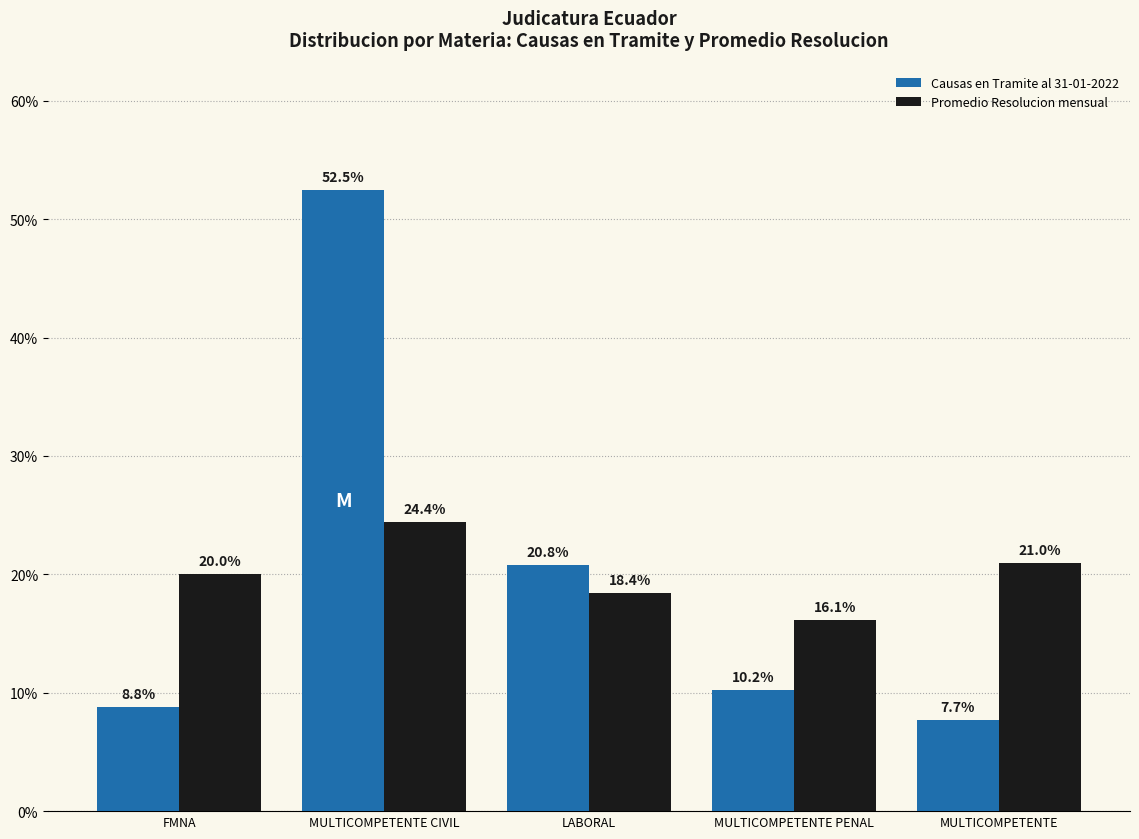

At which category is the sum across all series the highest?

MULTICOMPETENTE CIVIL